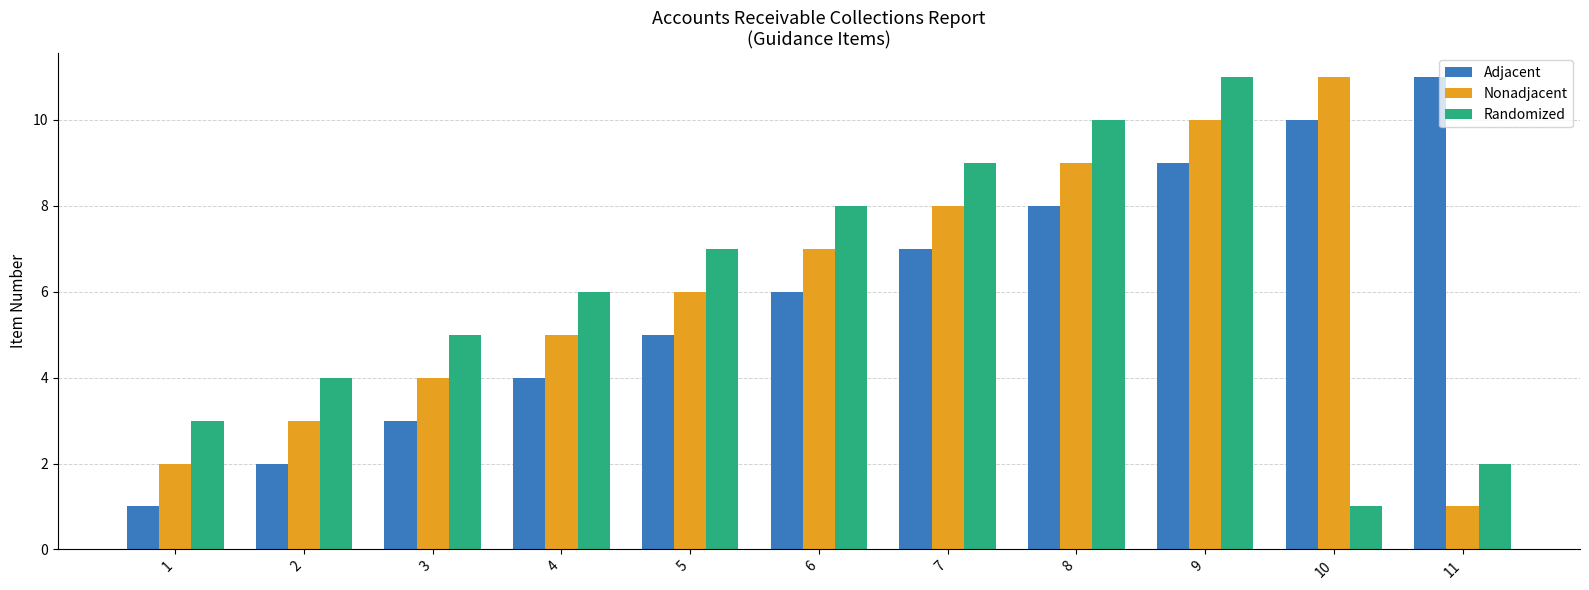

Count the number of categories in the chart.

11